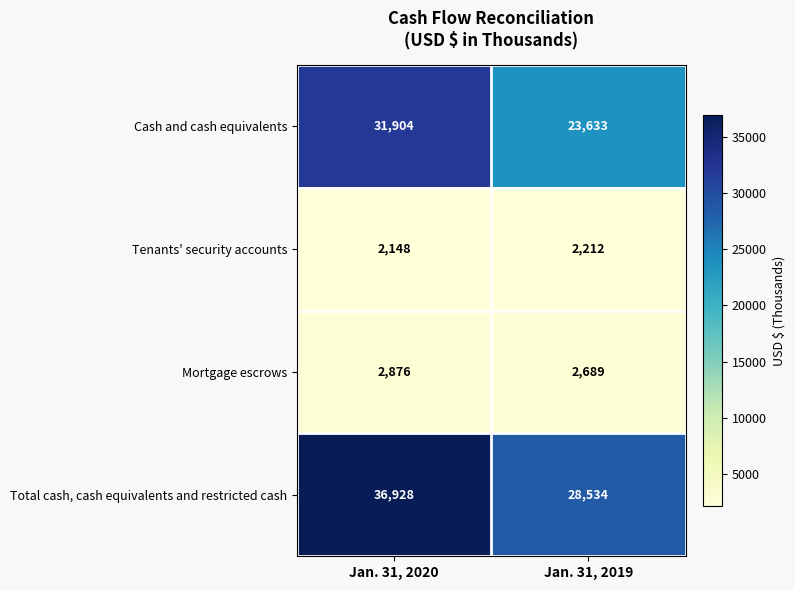

What is the difference between the Cash and cash equivalents values at Jan. 31, 2020 and Jan. 31, 2019?

8271